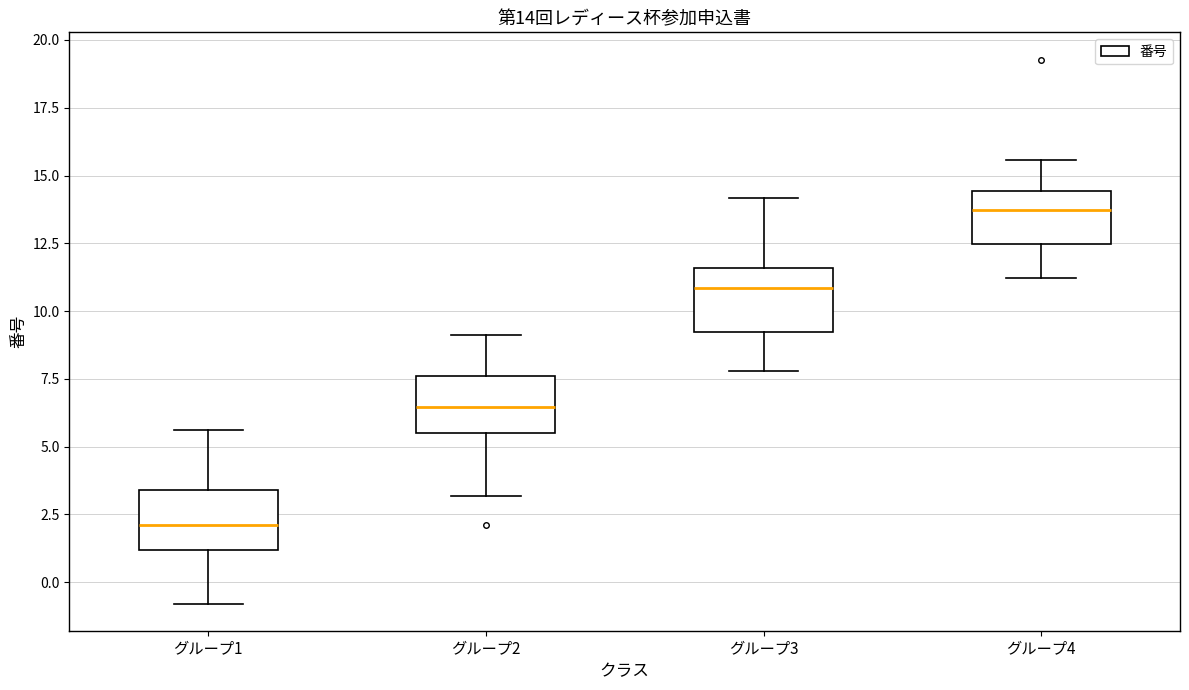

Which box's median line is the highest?

グループ4